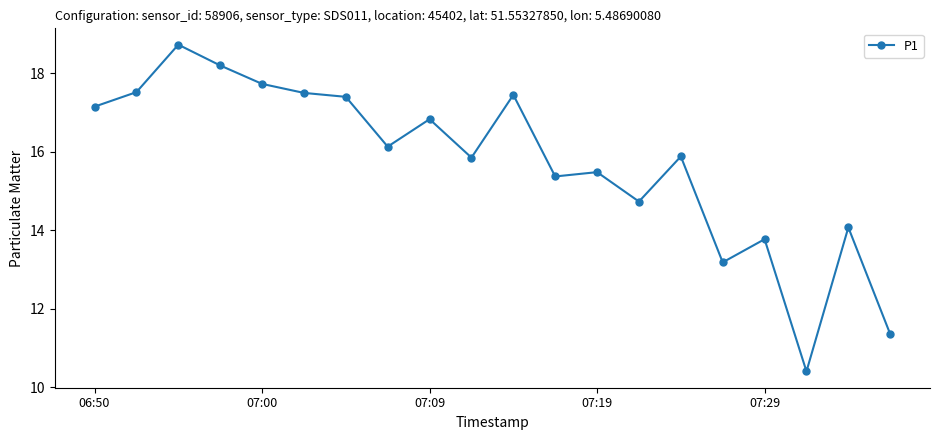

True or false: there are more than 0 points higher than both neighbors.

True